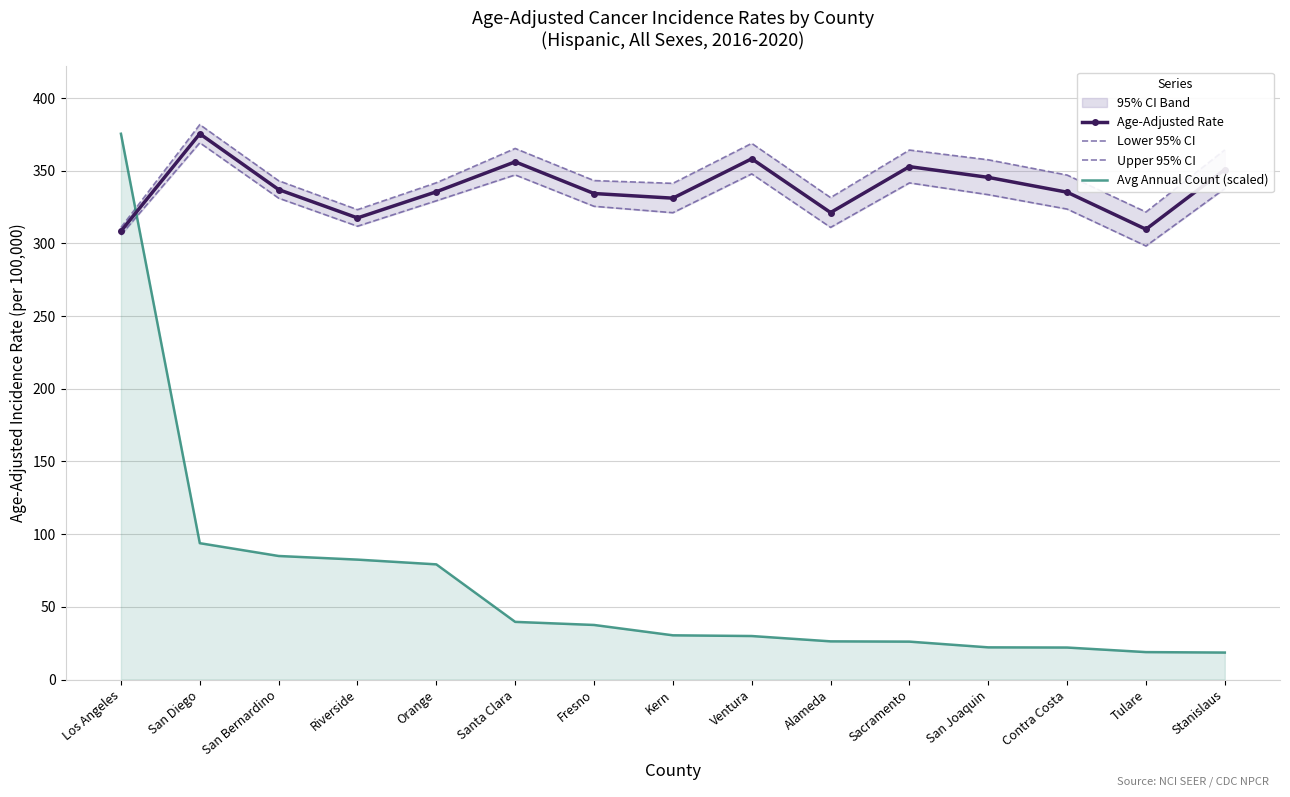

Reading left to right, extract all data points from this chart.

Age-Adjusted Rate: 308.4	375.4	337.0	317.5	335.5	356.1	334.3	331.1	358.2	321.2	352.8	345.4	335.2	309.7	350.8
Lower 95% CI: 305.8	369.2	331.1	311.8	329.3	347.1	325.5	321.1	347.8	311.0	341.6	333.5	323.6	298.2	337.7
Upper 95% CI: 310.9	381.7	343.1	323.2	341.7	365.3	343.2	341.3	368.8	331.5	364.2	357.5	347.0	321.6	364.3
Avg Annual Count (scaled): 375.4	93.8	85.0	82.5	79.2	39.7	37.5	30.4	29.9	26.2	26.1	22.1	22.0	18.9	18.5